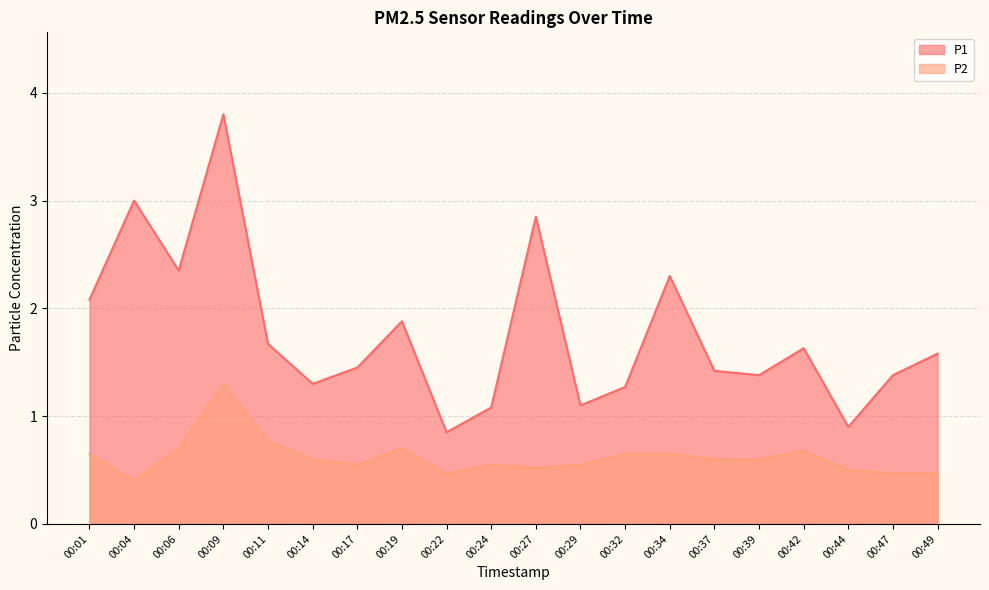

True or false: P2 and P1 intersect in this chart.

False